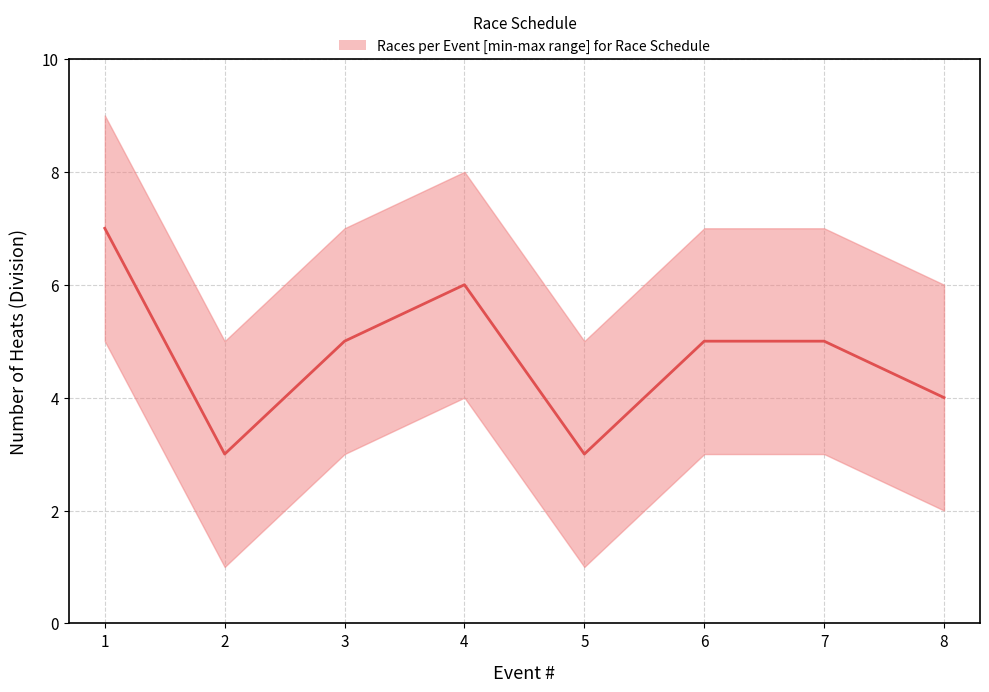

Count the number of categories in the chart.

8